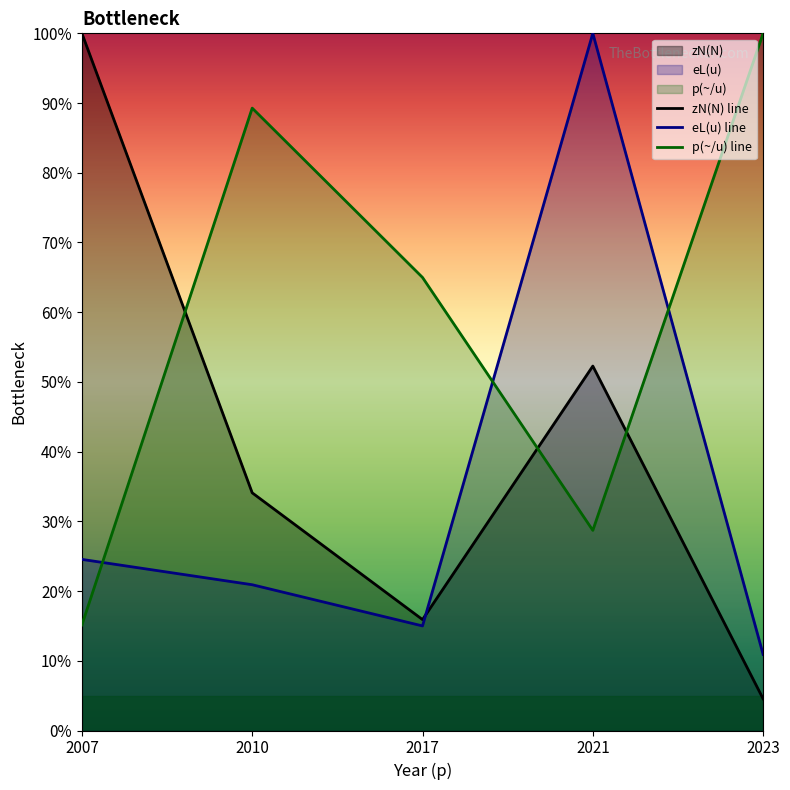

Which category has the highest value in the zN(N) line series?

2007